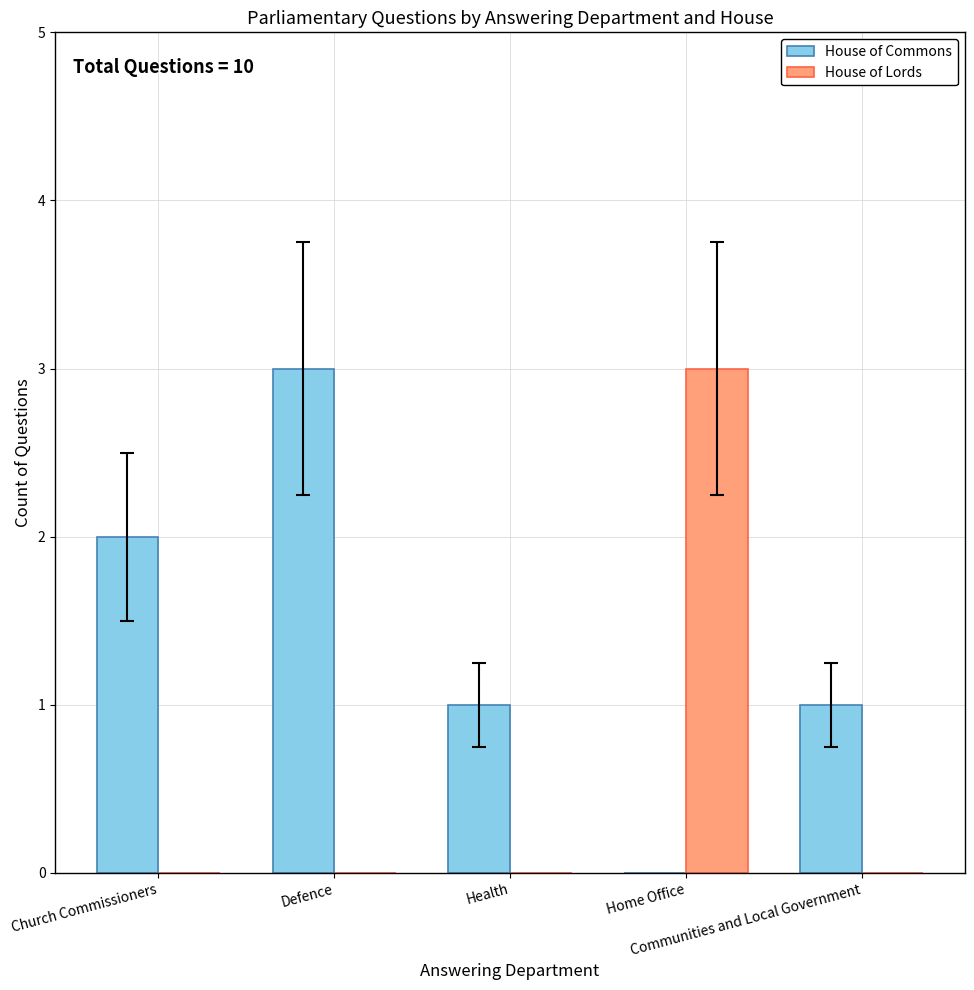

Which series has the largest total across all categories?

House of Commons